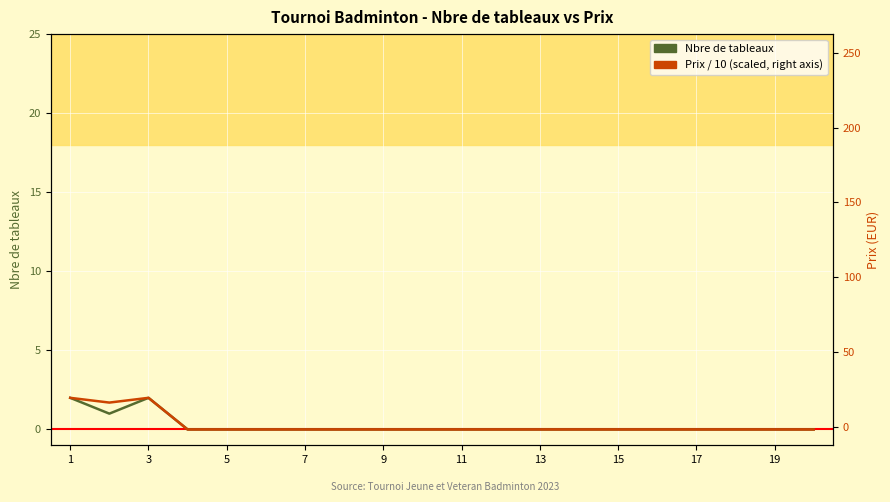

Is it true that Nbre de tableaux equals -1.2 at 7?

False